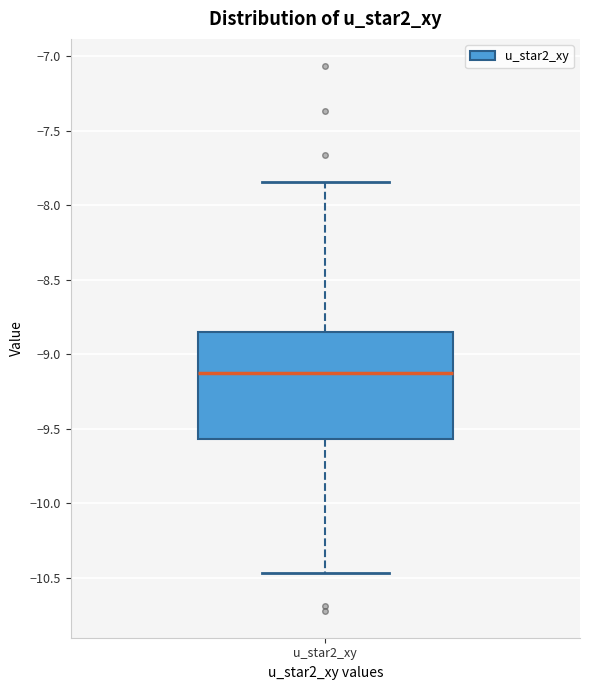

Read this box plot against the y-axis: the position of the median line, the range covered by the box, and the ends of both whiskers. The values are not printed on the chart, so give them approximately, as read against the axis.

median -9.15, box -9.55 to -8.85, whiskers -10.45 to -7.85